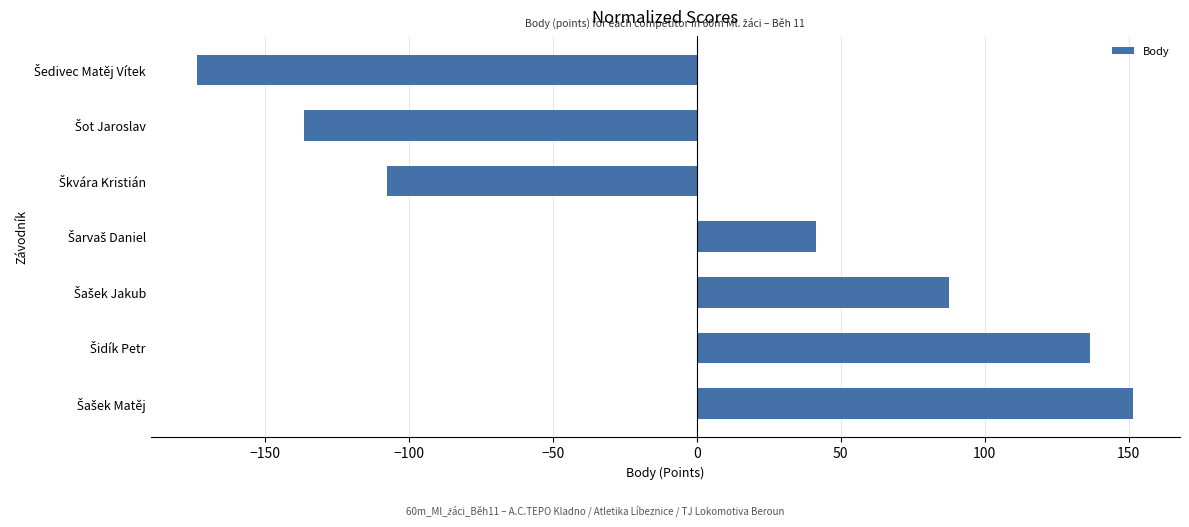

What is the maximum value shown in the chart?

151.6